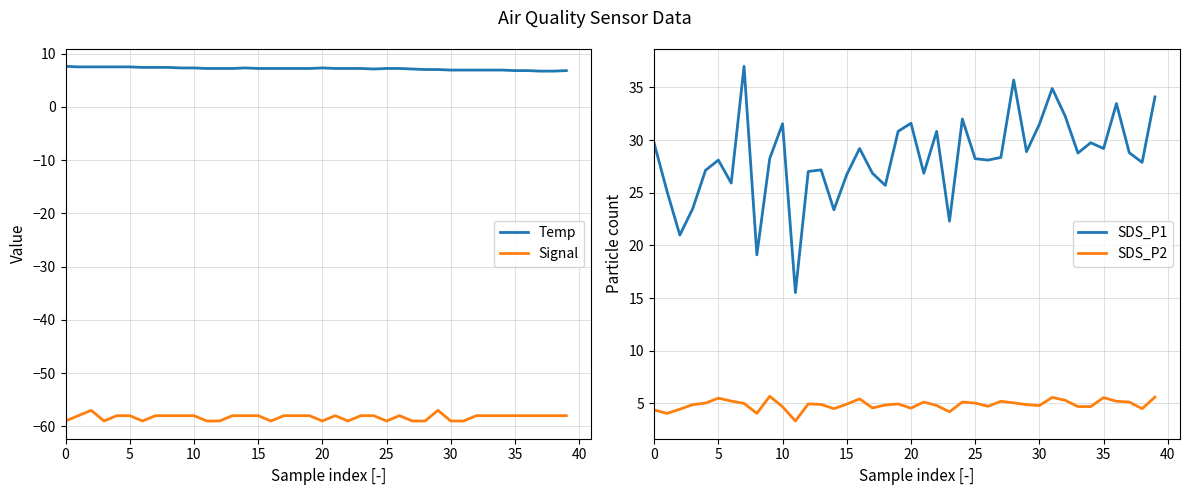

True or false: Temp and Signal intersect in this chart.

False